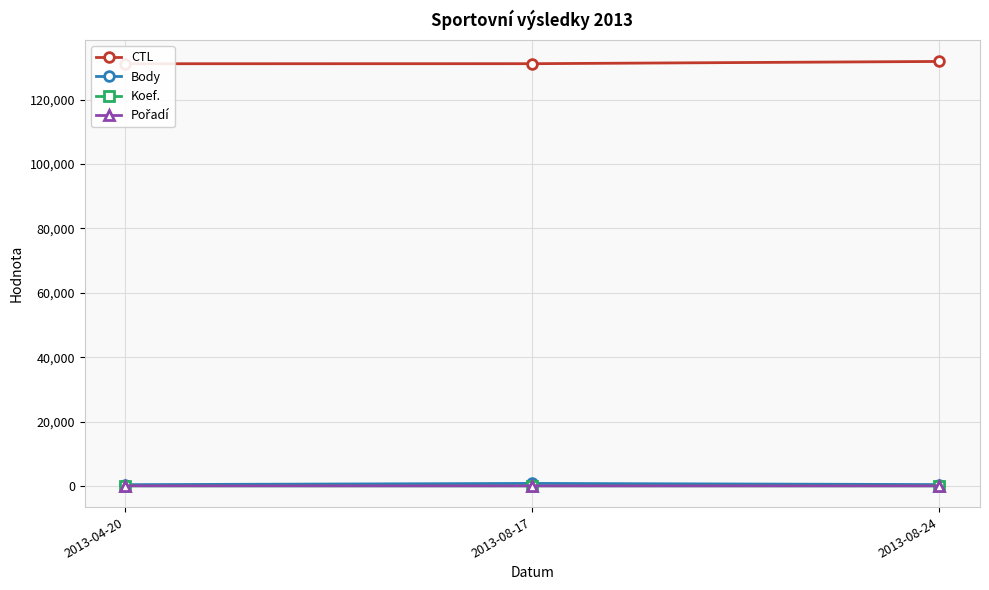

What is the difference between the second highest and minimum values in the Body series?

27